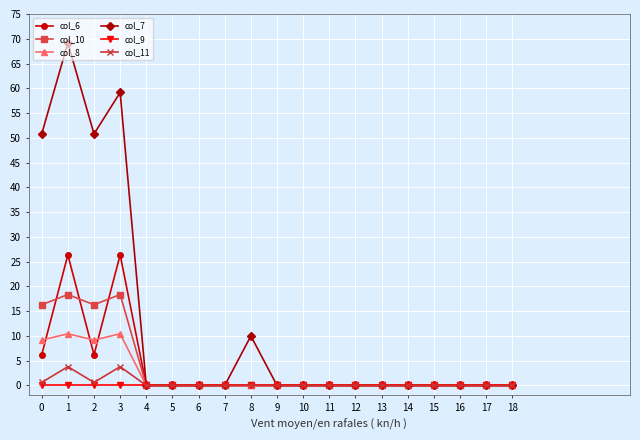

At how many categories does at least one series exceed 46?

4